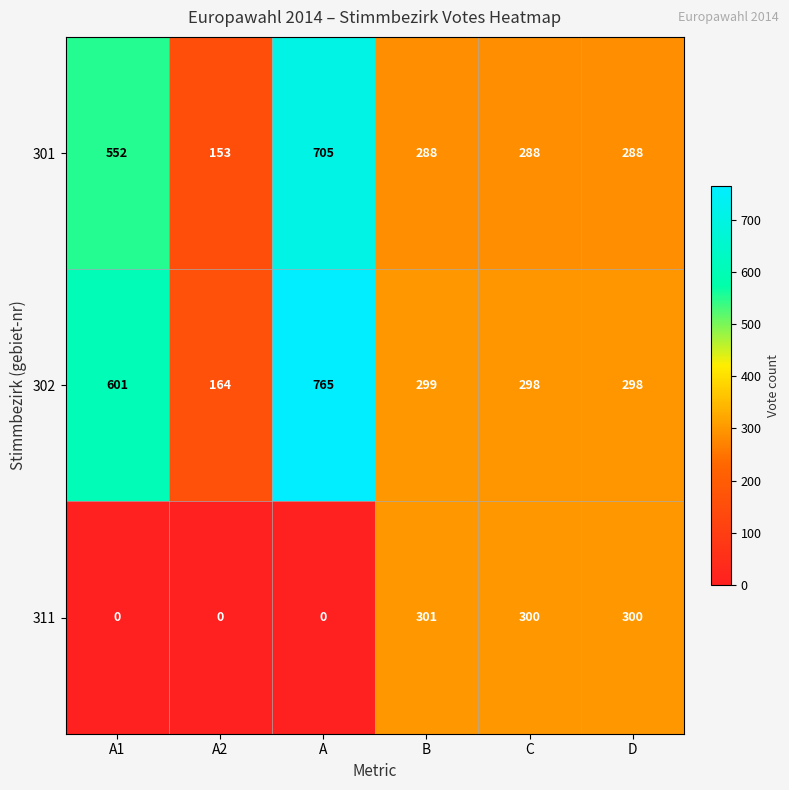

True or false: 311 has a value of -93 at A2.

False